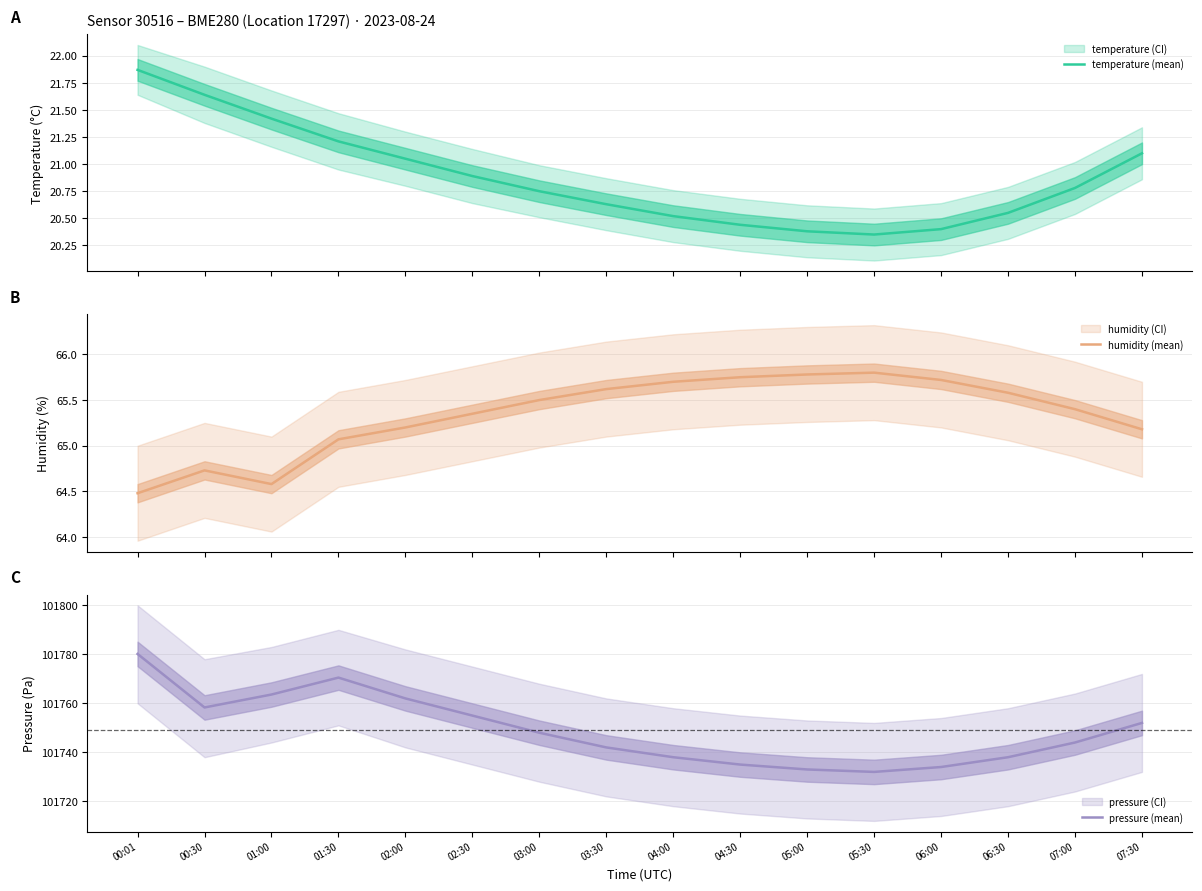

At 07:30, list the series in order from largest to smallest.

pressure (mean), humidity (mean), temperature (mean)